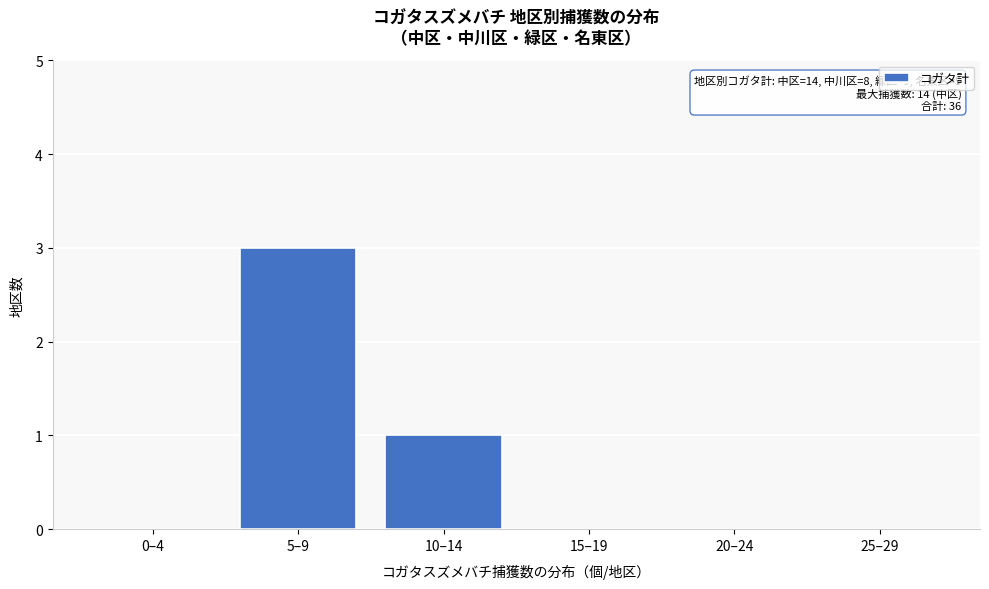

Reading left to right, transcribe all the data shown in this chart.

0–4=0	5–9=3	10–14=1	15–19=0	20–24=0	25–29=0